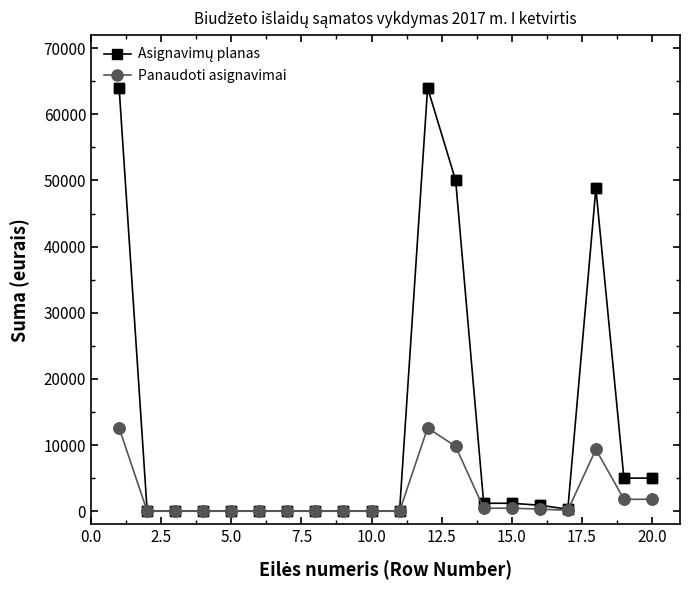

True or false: Panaudoti asignavimai has more than 1 interior local peaks.

True